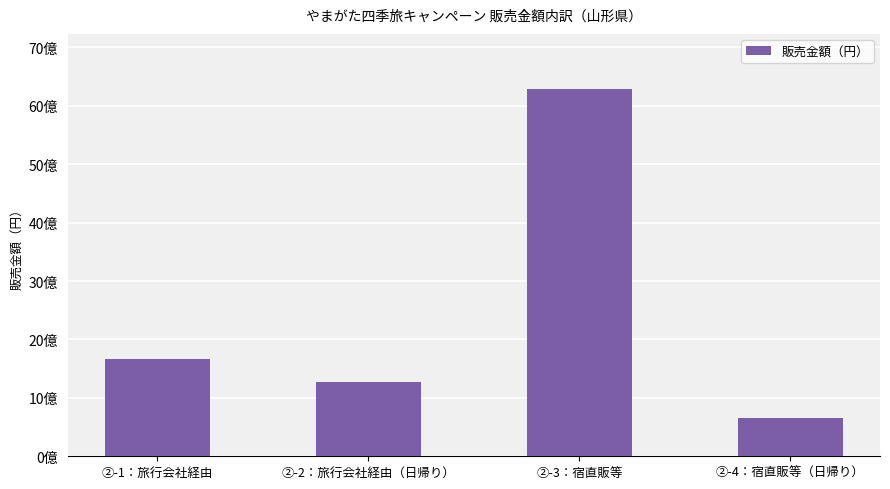

What is the change in value from ②-1：旅行会社経由 to ②-3：宿直販等?

+4624710000